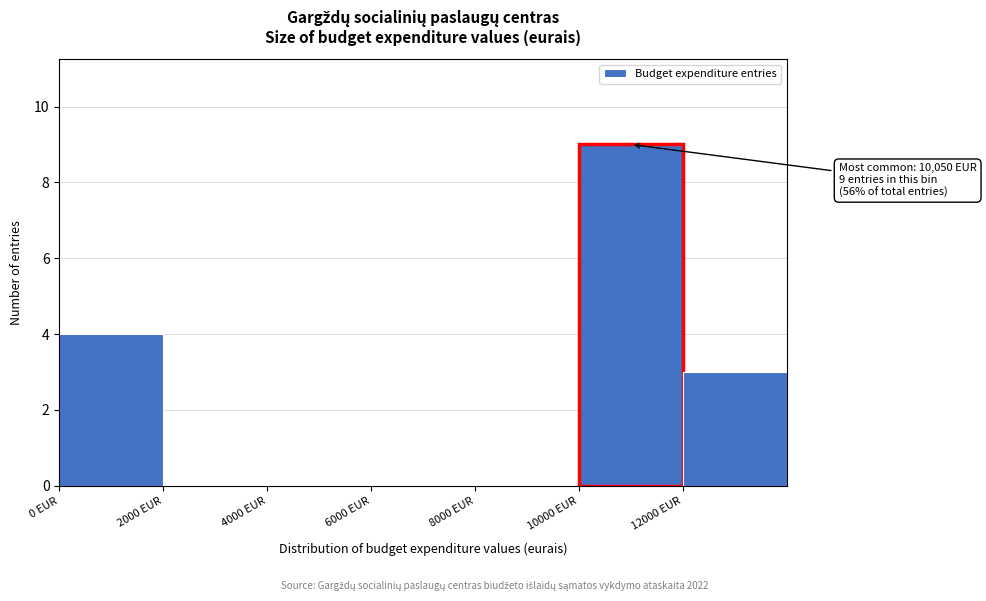

Over which range of the x-axis is the bar tallest?

10000 to 12000